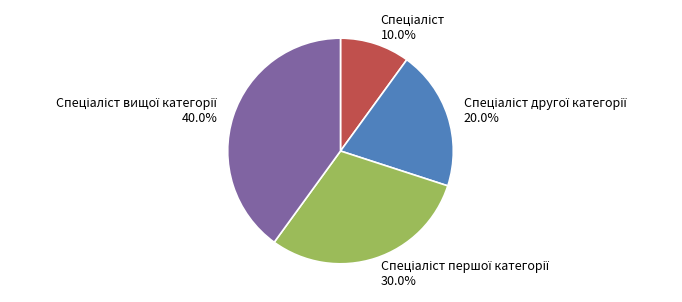

How many slices are in this pie chart?

4